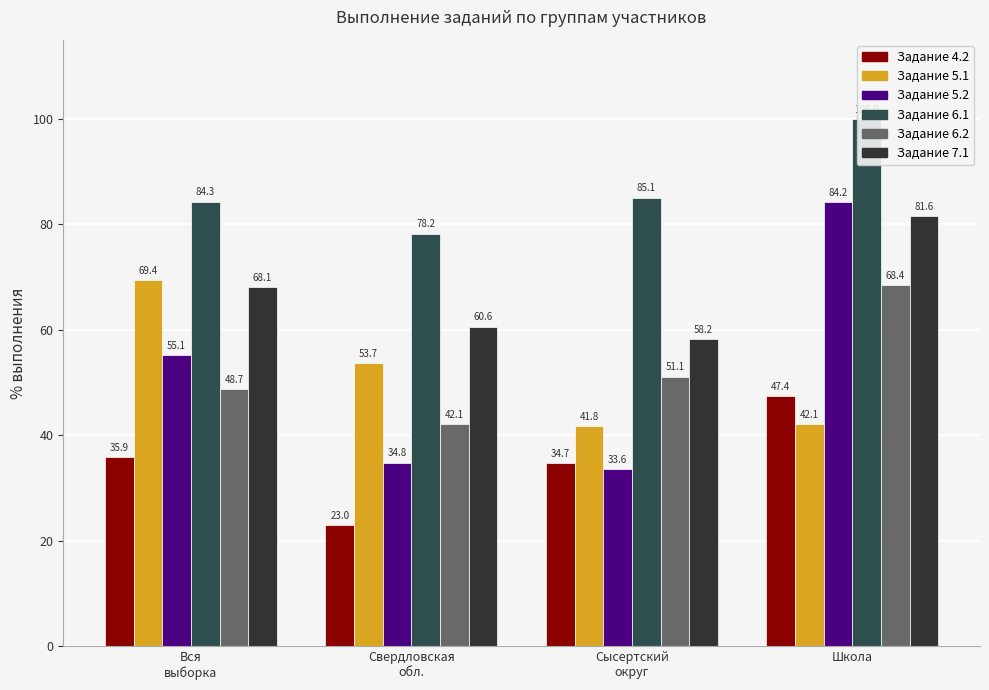

Reading right to left, extract all data points from this chart.

4.2: 47.4	34.7	23.0	35.9
5.1: 42.1	41.8	53.7	69.4
5.2: 84.2	33.6	34.8	55.1
6.1: 100.0	85.1	78.2	84.3
6.2: 68.4	51.1	42.1	48.7
7.1: 81.6	58.2	60.6	68.1